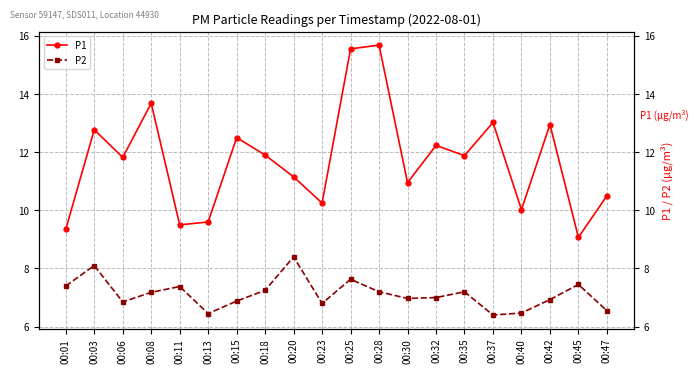

True or false: P2 and P1 intersect in this chart.

False